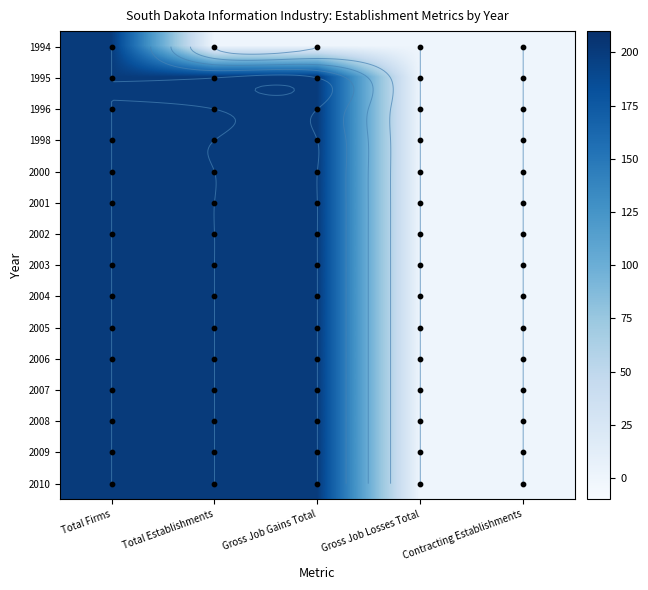

At which label does 1994 reach its peak?

Total Firms